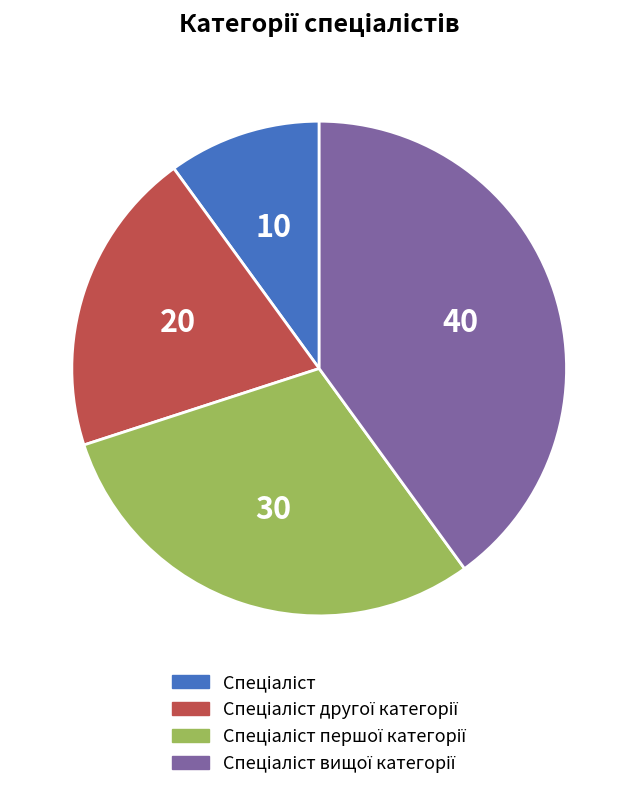

Does any single category account for the majority?

No